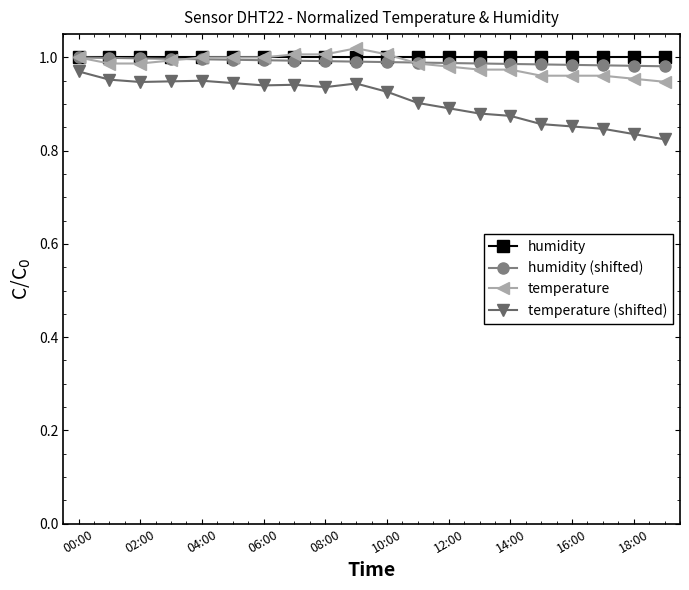

True or false: temperature has more than 0 points higher than both neighbors.

True